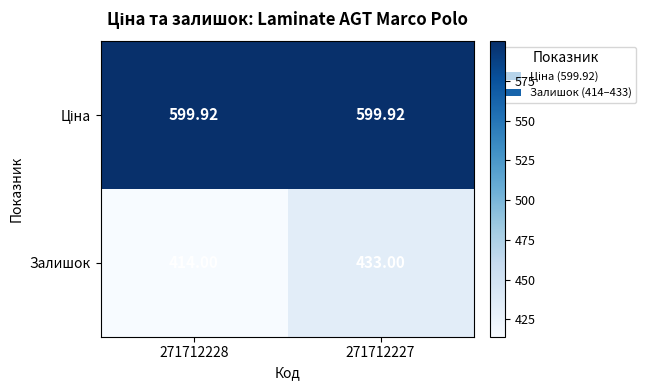

What is the total value across all series at 271712227?

1032.9